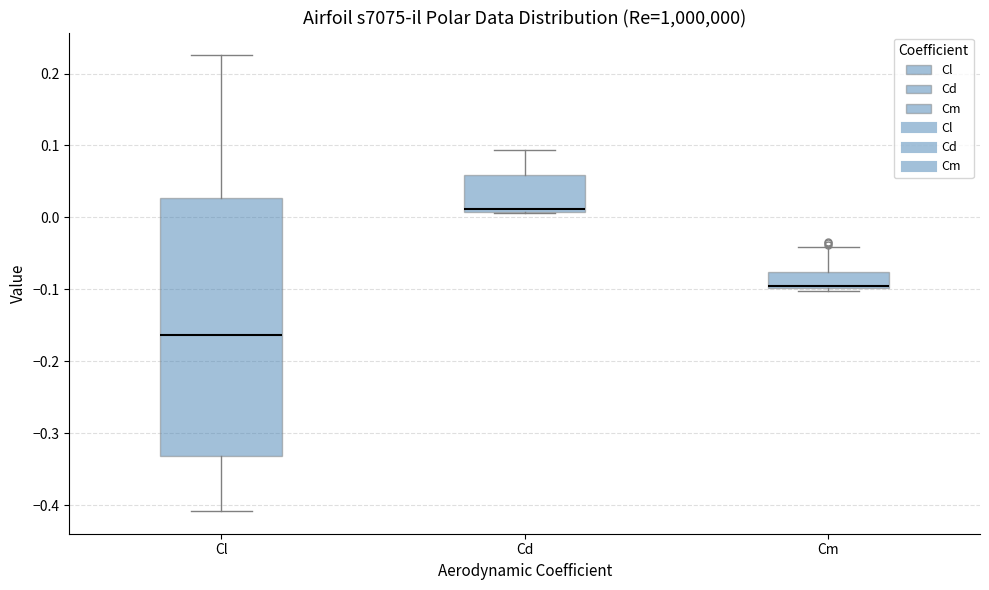

Reading left to right, read every box against the y-axis: the position of its median line, the range the box covers, and the ends of its whiskers. The values are not printed on the chart, so give them approximately, as read against the axis.

Cl: median -0.16, box -0.33 to 0.03, whiskers -0.41 to 0.23
Cd: median 0.01 (just above the box's lower edge), box 0.01 to 0.06, whiskers 0.01 to 0.09
Cm: median -0.10 (drawn on the box's lower edge), box -0.10 to -0.08, whiskers -0.10 (just below the box's lower edge) to -0.04